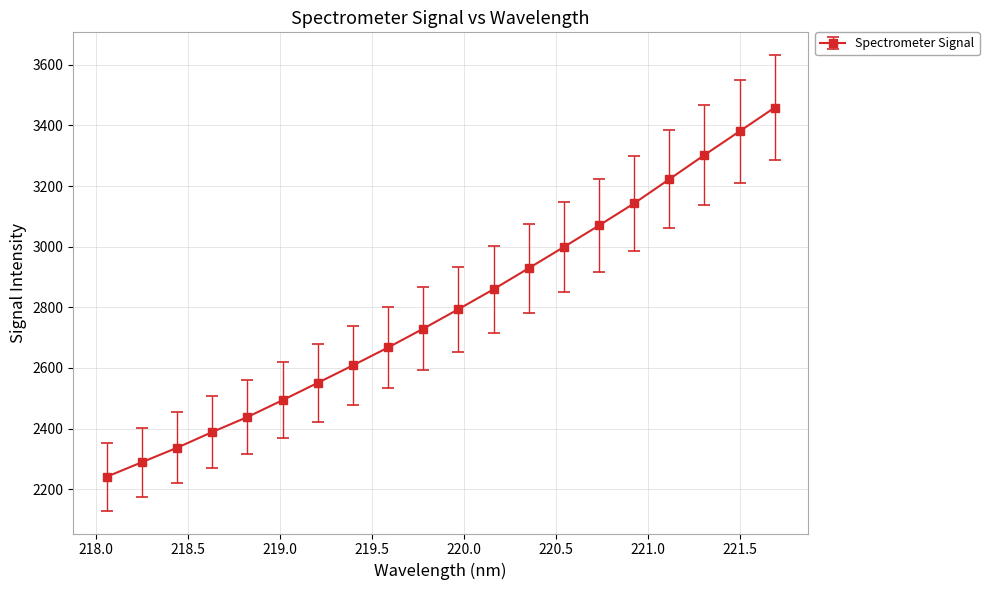

What is the minimum value shown in the chart?

2241.4